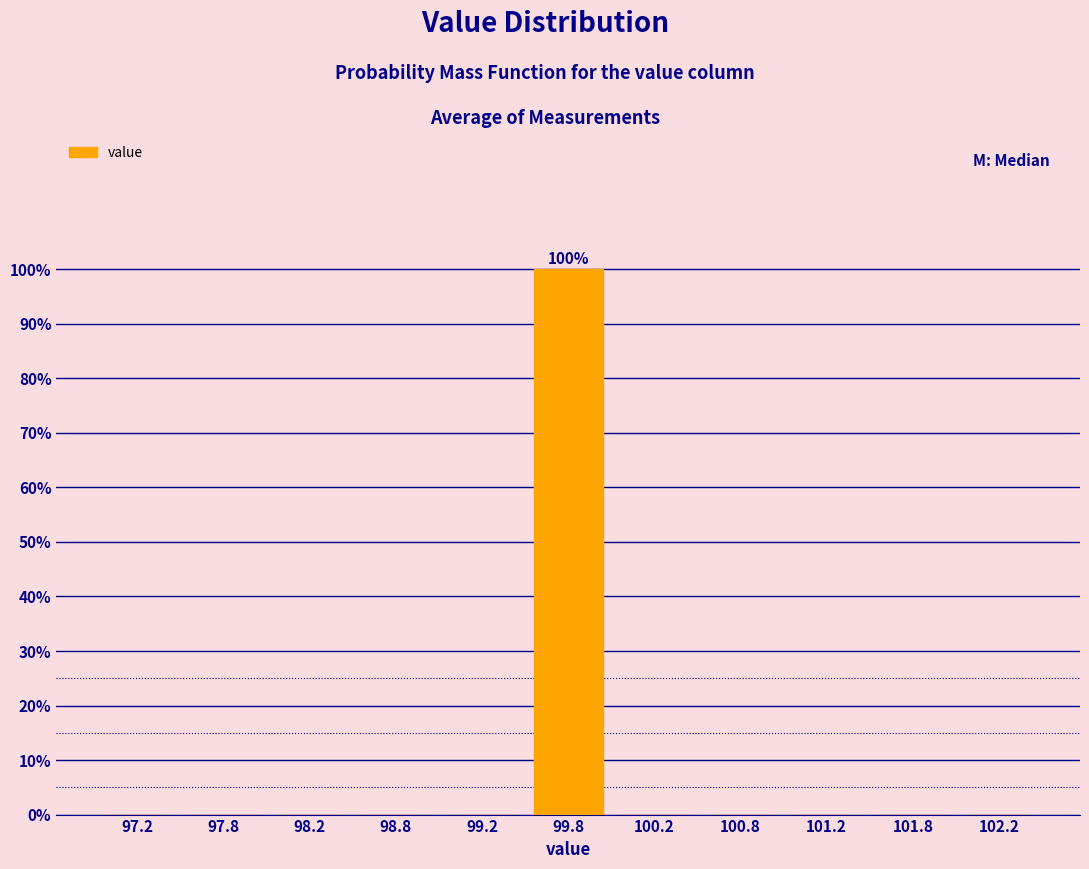

Which range on the x-axis has the tallest bar?

99.5 to 100.0